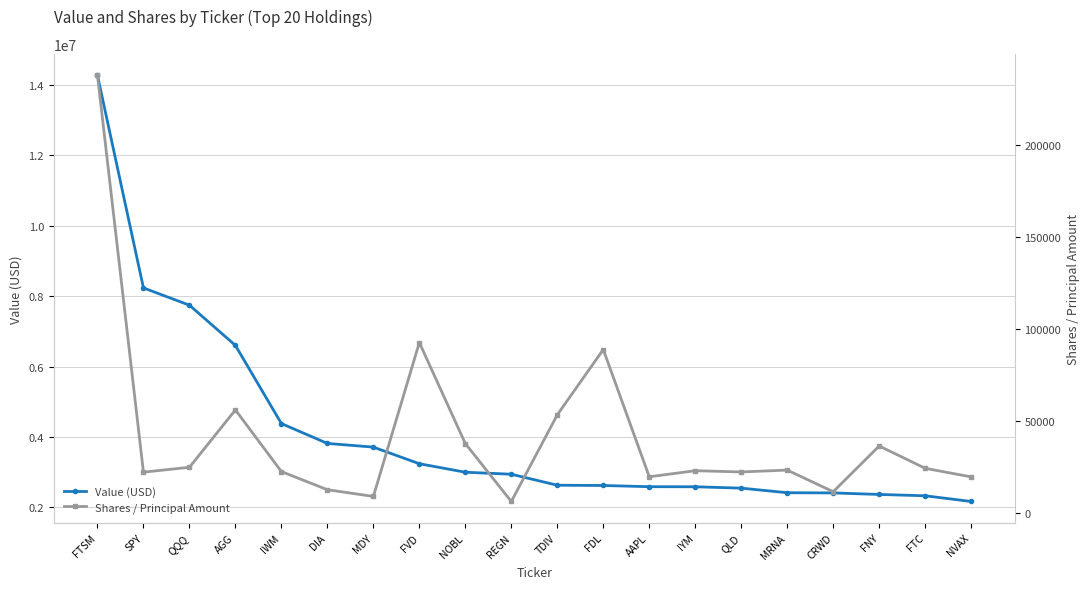

List the labels in order of Shares / Principal Amount value, largest first.

FTSM, FVD, FDL, AGG, TDIV, NOBL, FNY, QQQ, FTC, MRNA, IYM, IWM, QLD, SPY, AAPL, NVAX, DIA, CRWD, MDY, REGN